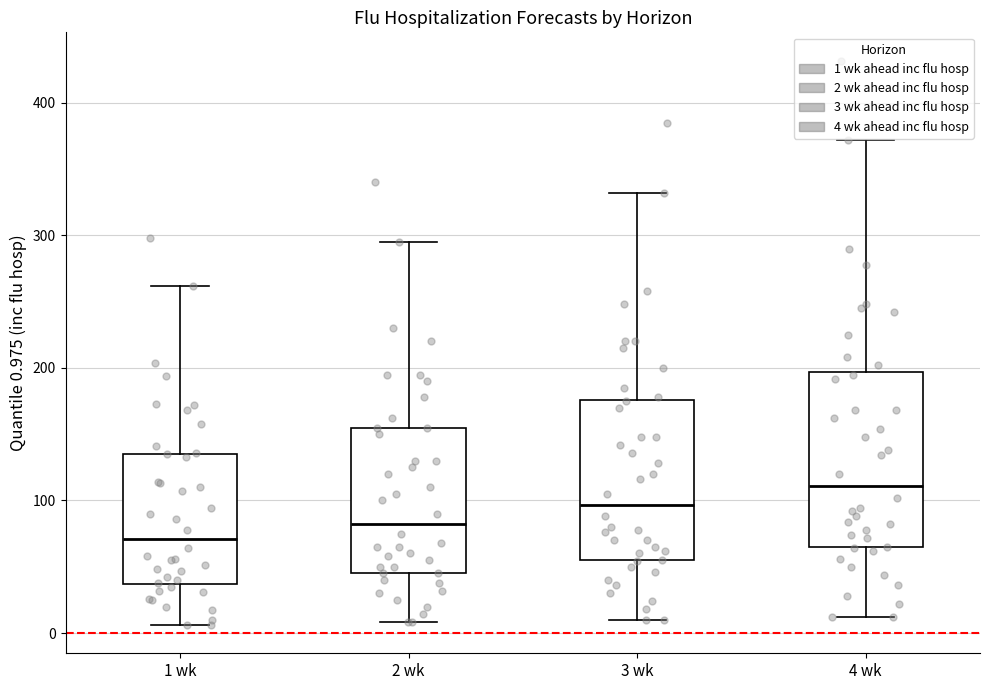

Which box's median line is the lowest?

1 wk